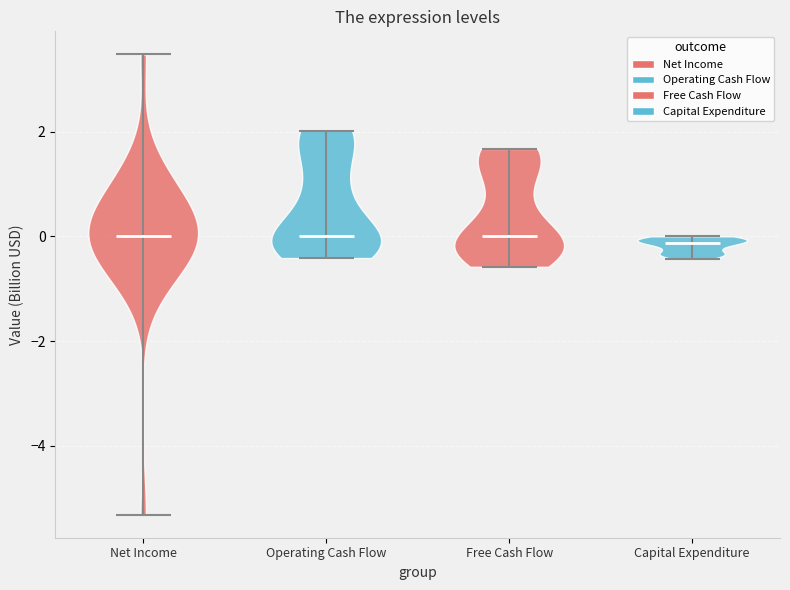

What is the lowest point the violin for Net Income reaches on the y-axis? The values are not printed on the chart, so give them approximately, as read against the axis.

-5.4